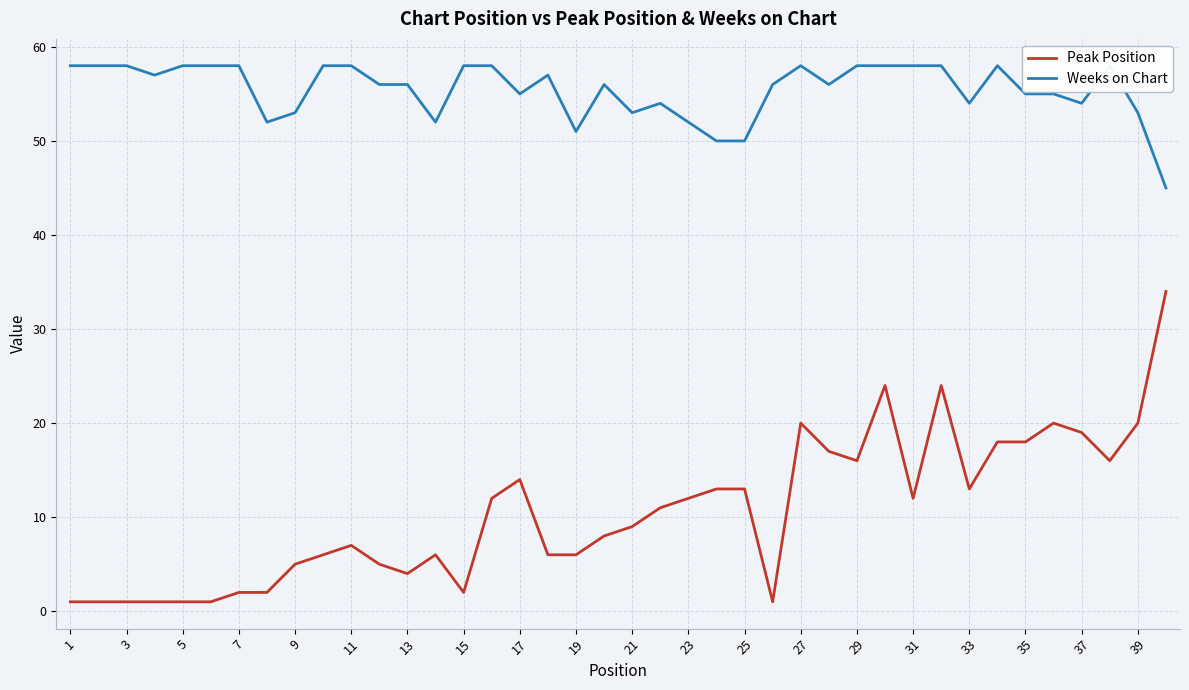

At how many categories does at least one series exceed 7?

40